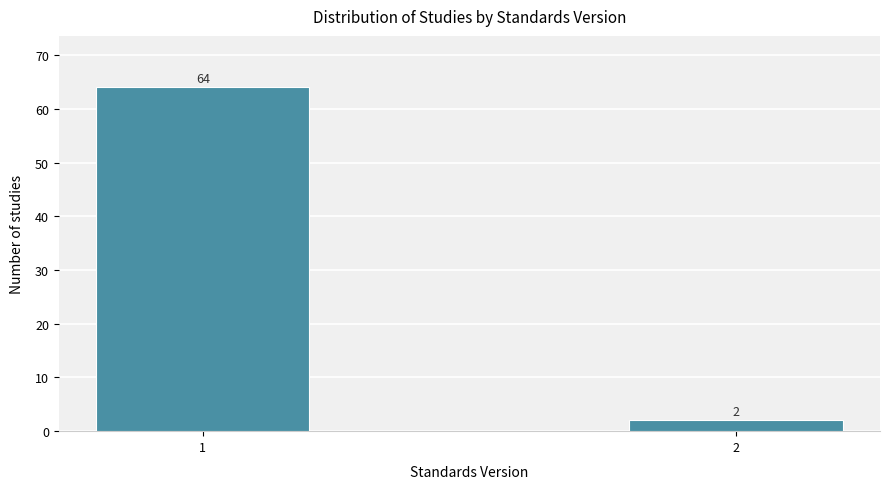

Reading left to right, extract all data points from this chart.

64	2